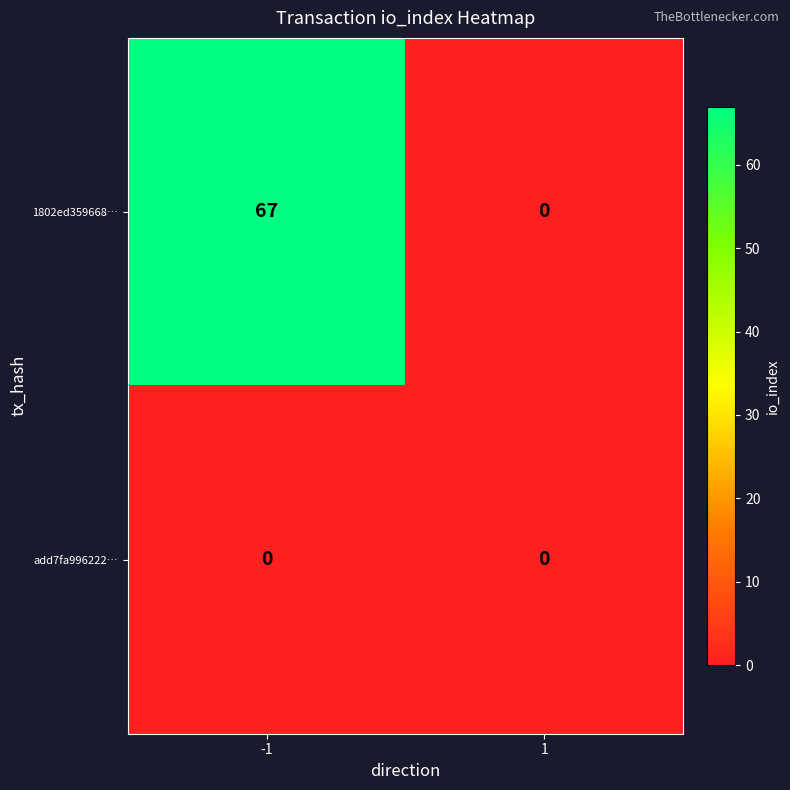

Rank the series by their average value, from highest to lowest.

1802ed359668…, add7fa996222…